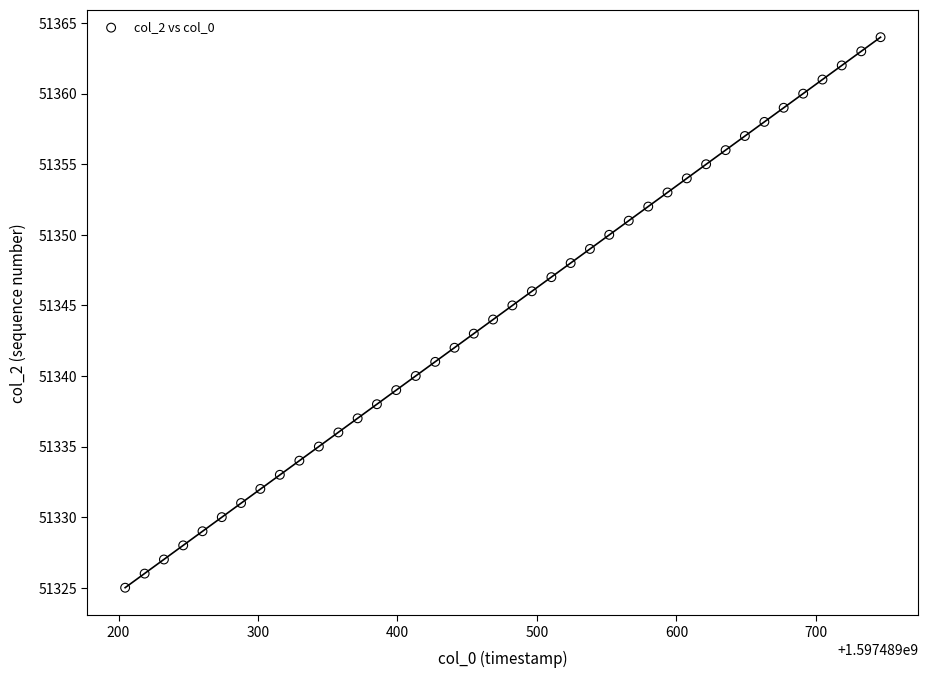

What is the range of Y values (max minus min)?

39